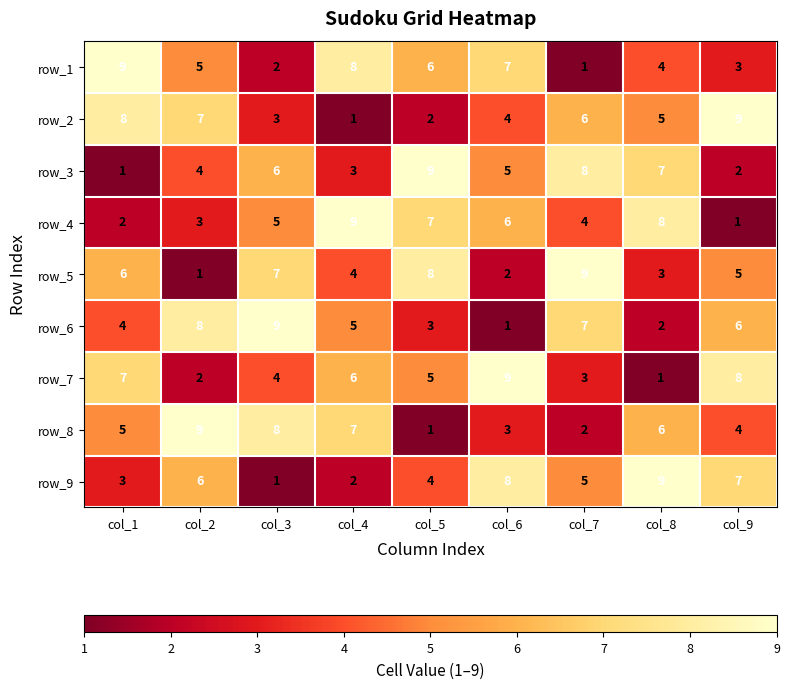

The row_7 series shows 5 at col_9. True or false?

False